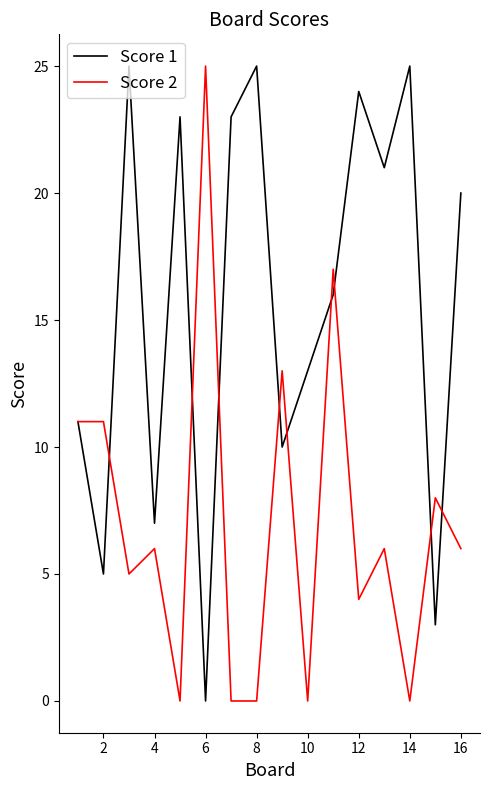

What is the highest value of the Score 1 series?

25